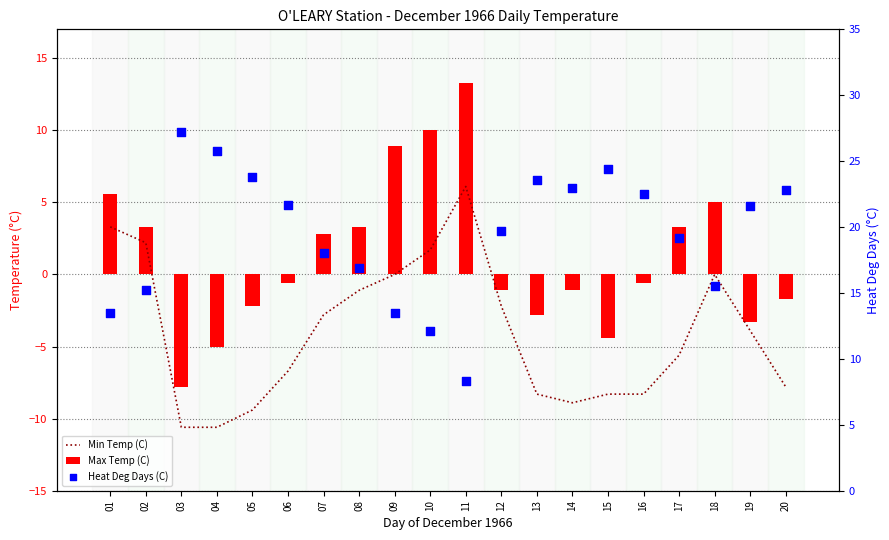

What are all the series names shown in the legend?

Min Temp (C), Max Temp (C), Heat Deg Days (C)